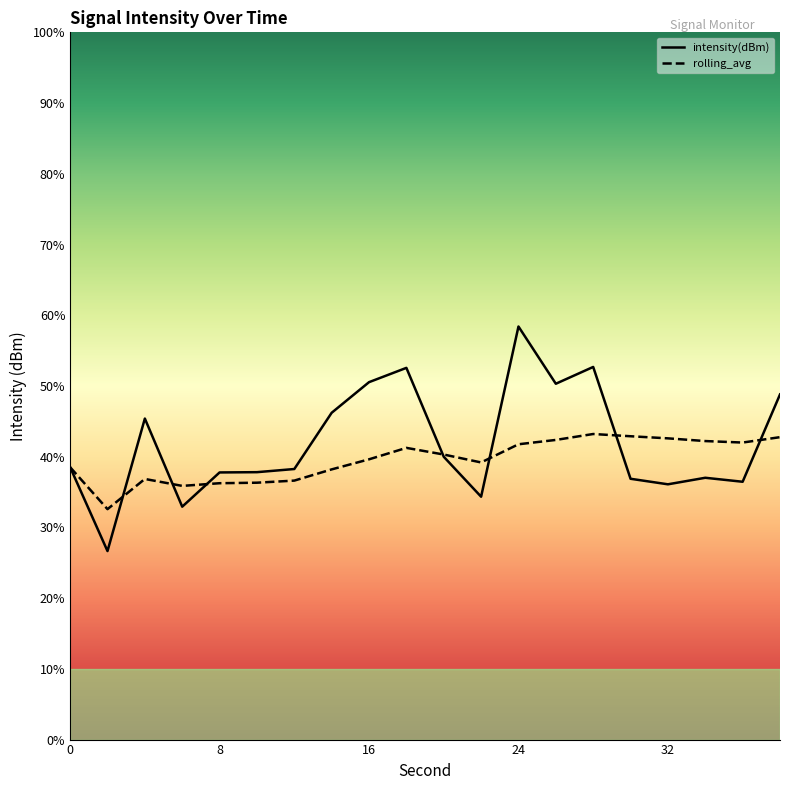

Reading left to right, extract all data points from this chart.

intensity(dBm): -118.4	-122.0	-116.4	-120.1	-118.7	-118.7	-118.5	-116.1	-114.8	-114.2	-118.0	-119.7	-112.5	-114.9	-114.2	-118.9	-119.2	-118.9	-119.1	-115.4
rolling_avg: -118.4	-120.2	-118.9	-119.2	-119.1	-119.1	-119.0	-118.5	-118.1	-117.6	-117.9	-118.2	-117.5	-117.3	-117.0	-117.1	-117.2	-117.3	-117.4	-117.2